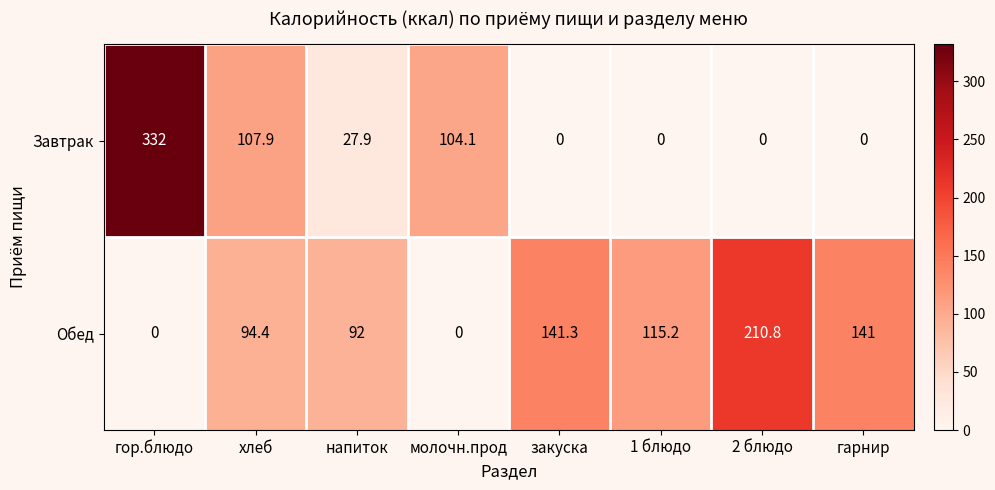

The value of Обед at 2 блюдо is 210.8. True or false?

True